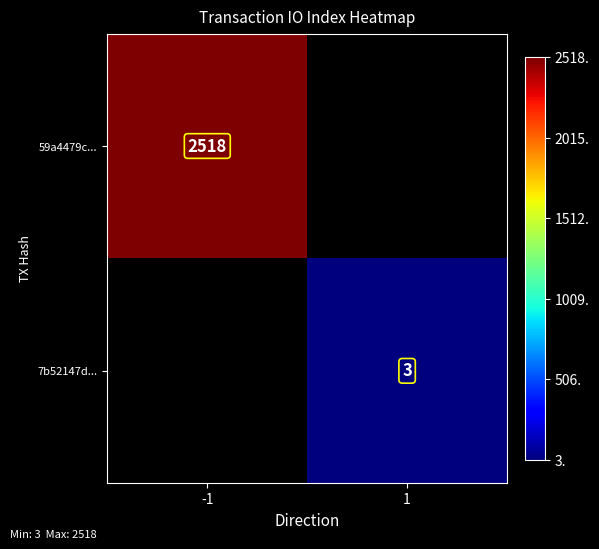

Is the value of 7b52147d... at 1 greater than the value of 59a4479c... at -1?

No